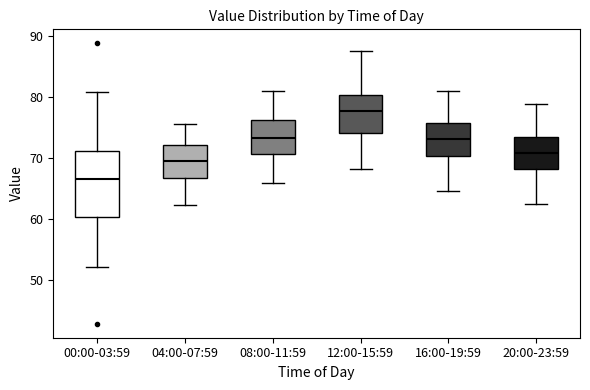

Reading left to right, transcribe this box plot: for each box, give where its median line is, the range the box spans, and where its two whiskers end, as read against the y-axis. The values are not printed on the chart, so give them approximately, as read against the axis.

00:00-03:59: median 66, box 60 to 71, whiskers 52 to 81
04:00-07:59: median 70, box 67 to 72, whiskers 62 to 76
08:00-11:59: median 73, box 71 to 76, whiskers 66 to 81
12:00-15:59: median 78, box 74 to 80, whiskers 68 to 88
16:00-19:59: median 73, box 70 to 76, whiskers 65 to 81
20:00-23:59: median 71, box 68 to 73, whiskers 62 to 79